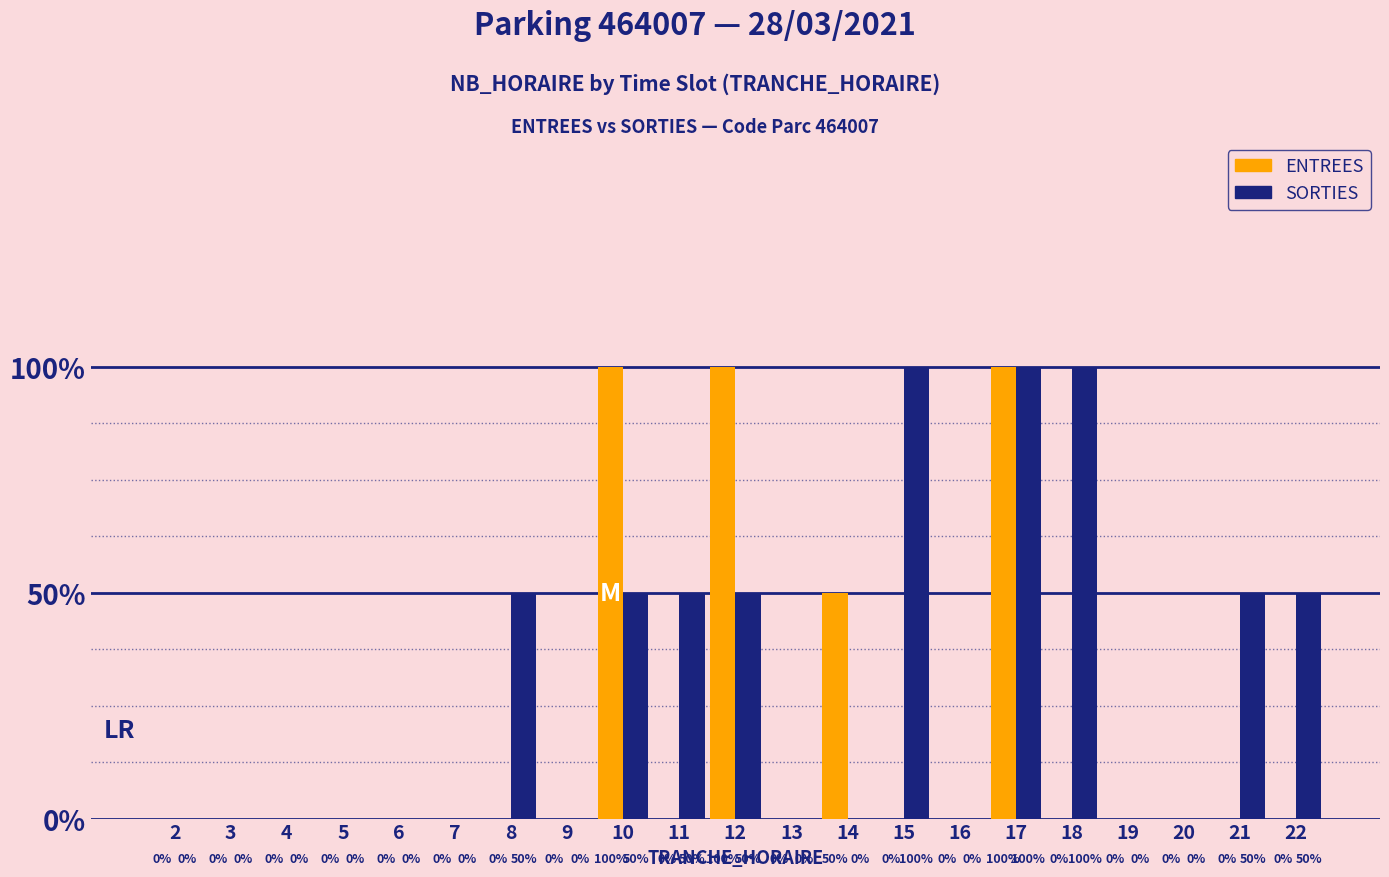

What are all the series names shown in the legend?

ENTREES, SORTIES